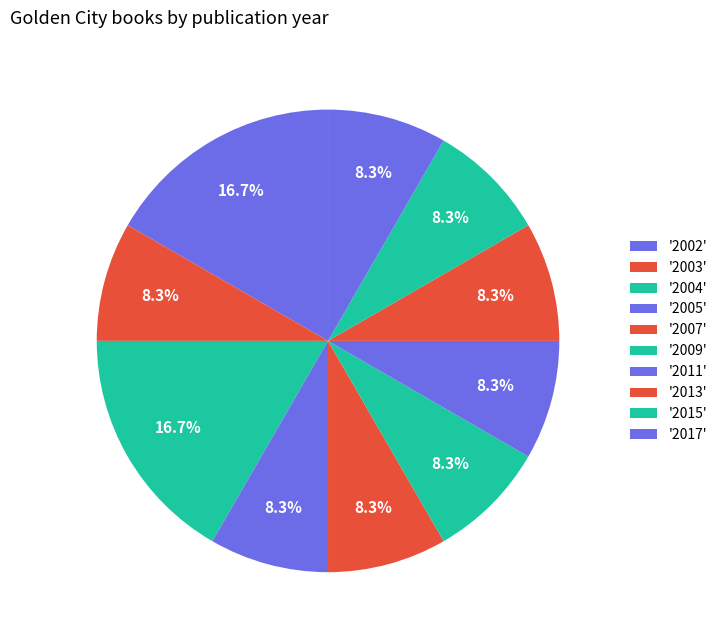

How many slices are in this pie chart?

10